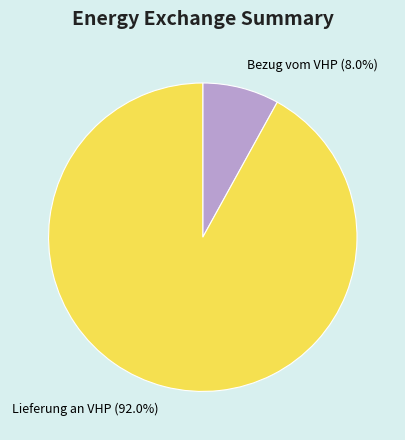

What is the largest slice in the pie chart?

Lieferung an VHP